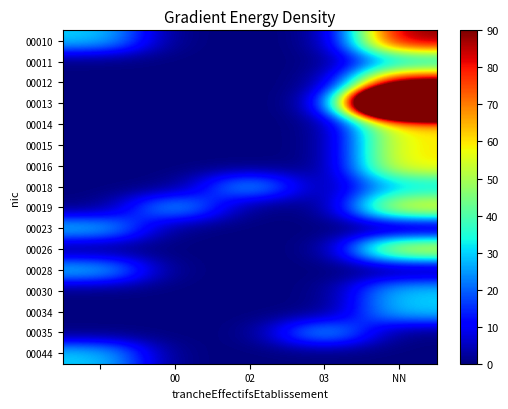

Count the number of categories in the chart.

5